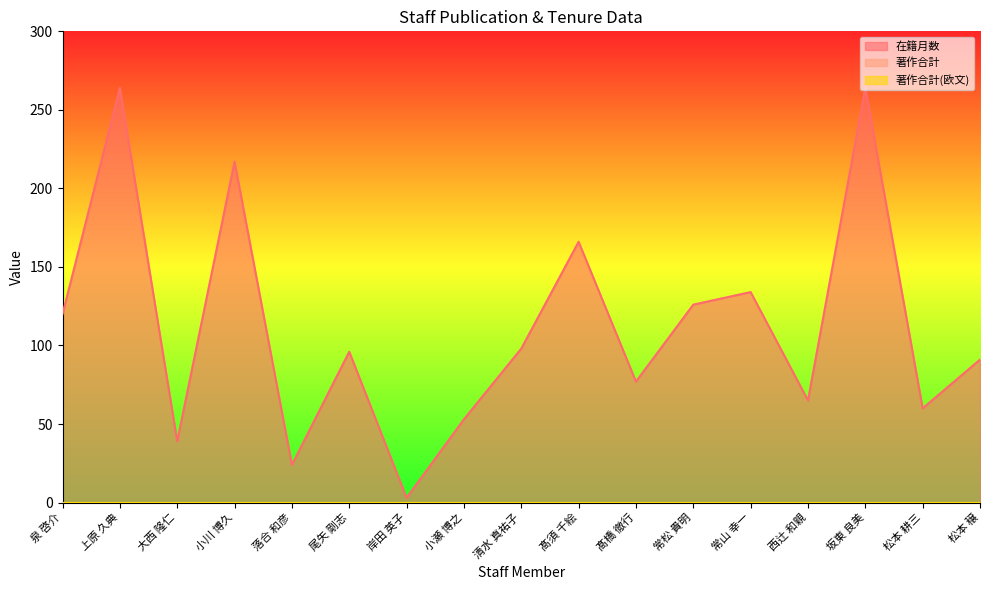

What is the label of the 16th point from the right?

上原 久典